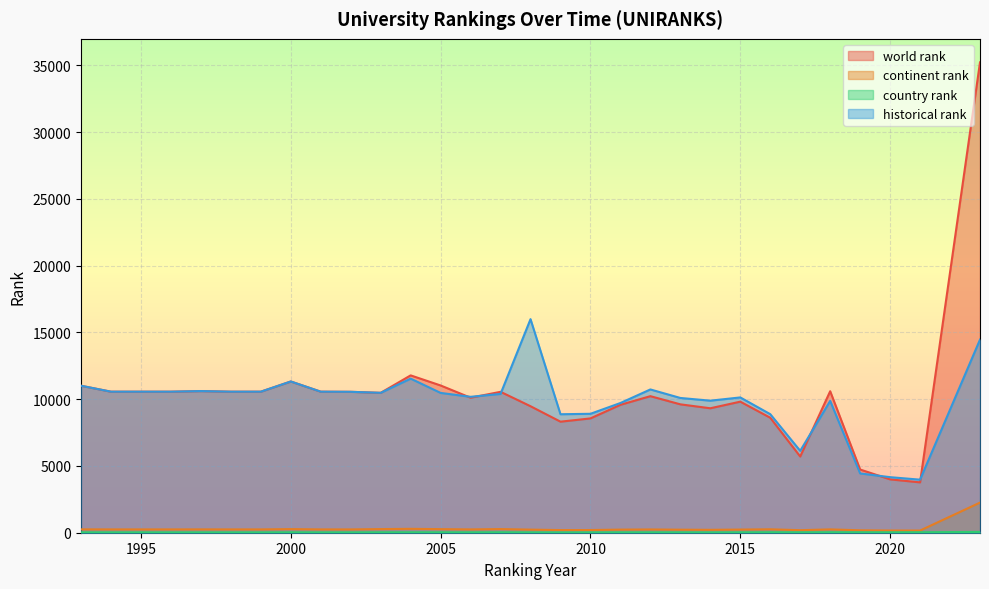

Between 1995 and 2004, which is larger?

2004